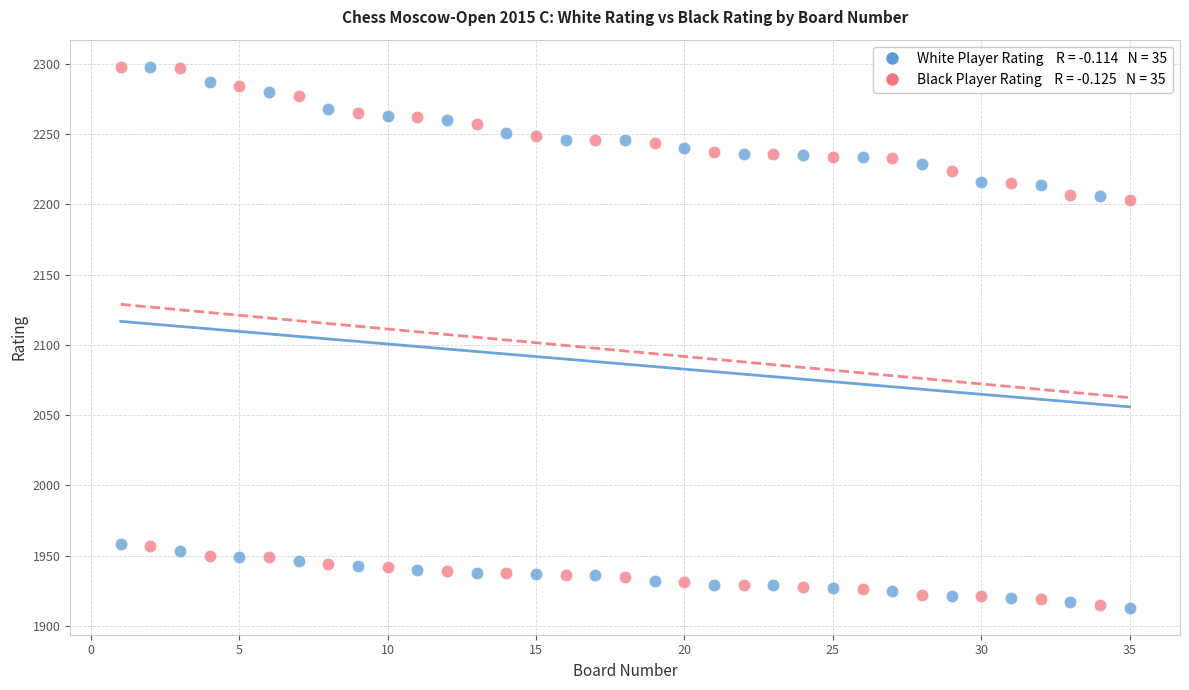

Across all data points, what is the range of X values (max minus min)?

34